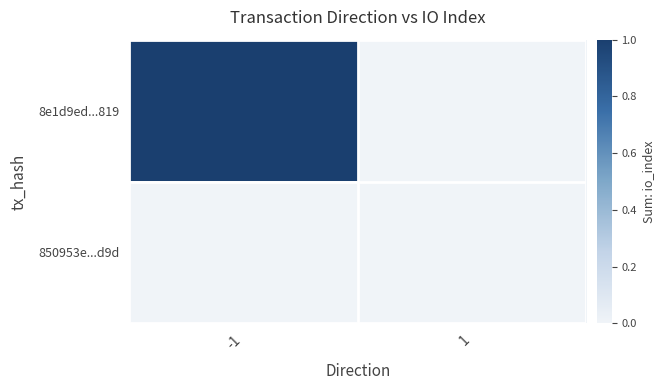

How many categories are shown in the chart?

2